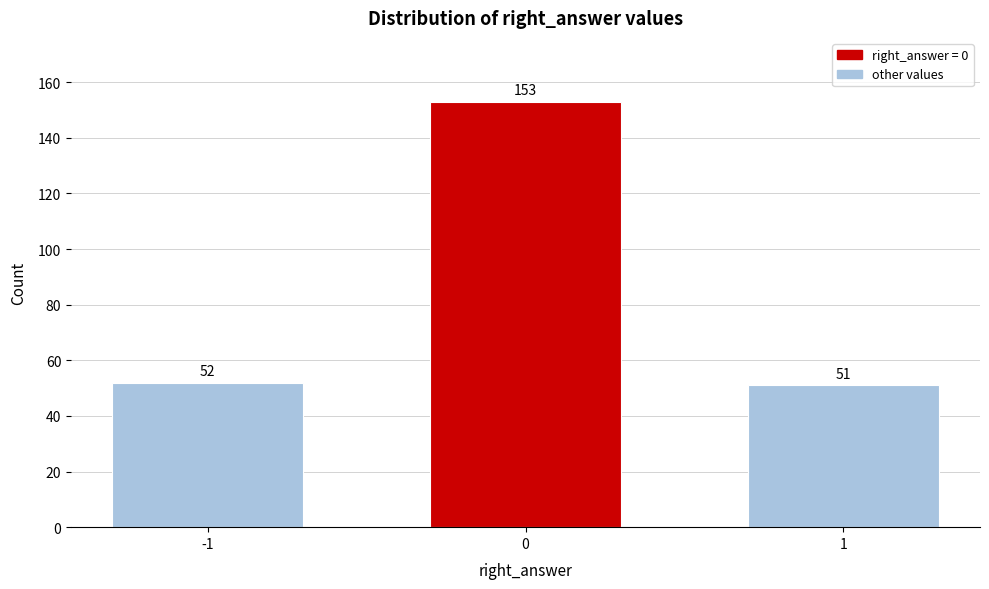

Reading right to left, transcribe all the data shown in this chart.

51	153	52